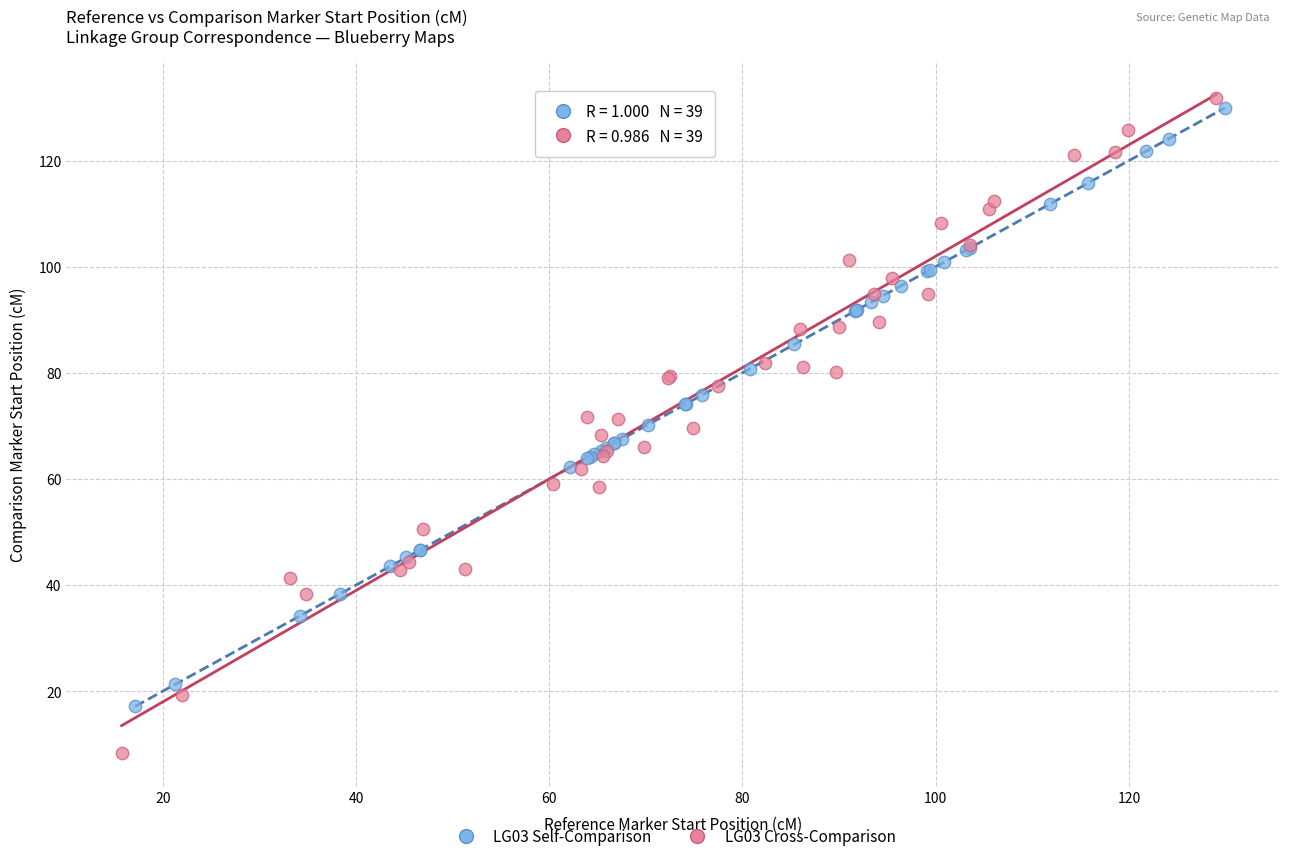

Which series reaches the minimum Y coordinate?

LG03 Cross-Comparison